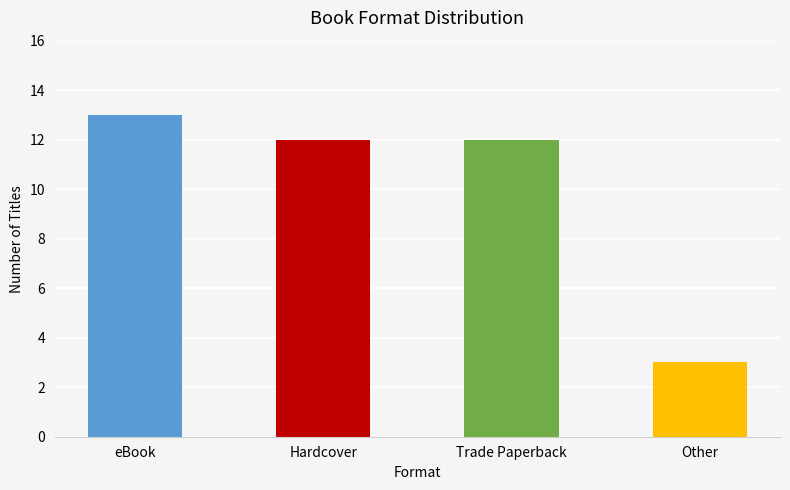

Count the number of categories in the chart.

4